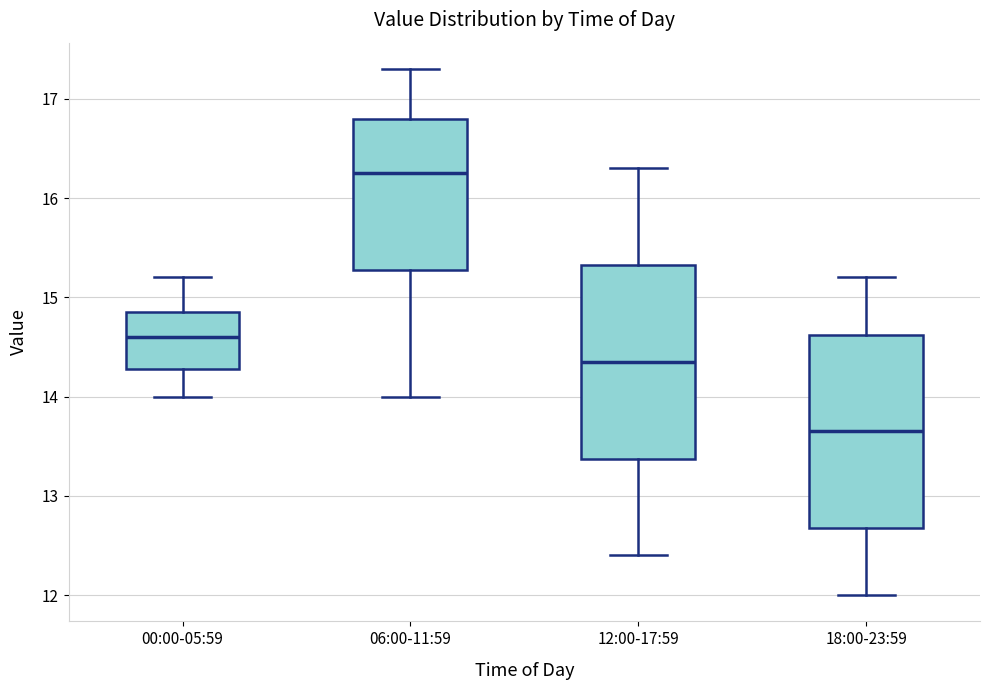

Reading left to right, transcribe this box plot: for each box, give where its median line is, the range the box spans, and where its two whiskers end, as read against the y-axis. The values are not printed on the chart, so give them approximately, as read against the axis.

00:00-05:59: median 14.6, box 14.3 to 14.9, whiskers 14.0 to 15.2
06:00-11:59: median 16.3, box 15.3 to 16.8, whiskers 14.0 to 17.3
12:00-17:59: median 14.4, box 13.4 to 15.3, whiskers 12.4 to 16.3
18:00-23:59: median 13.7, box 12.7 to 14.6, whiskers 12.0 to 15.2